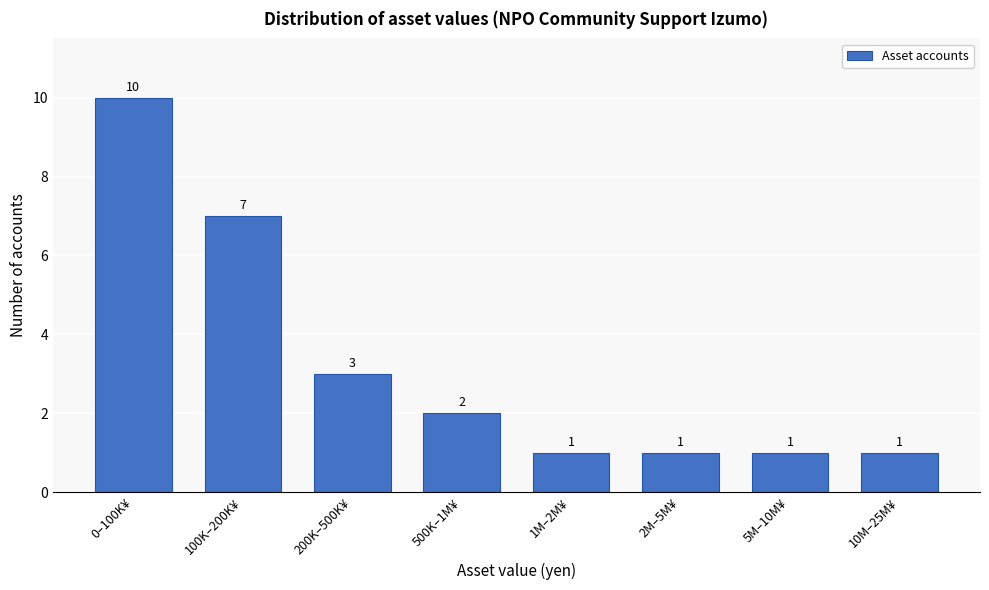

Reading left to right, what are all the values shown in this chart?

10	7	3	2	1	1	1	1